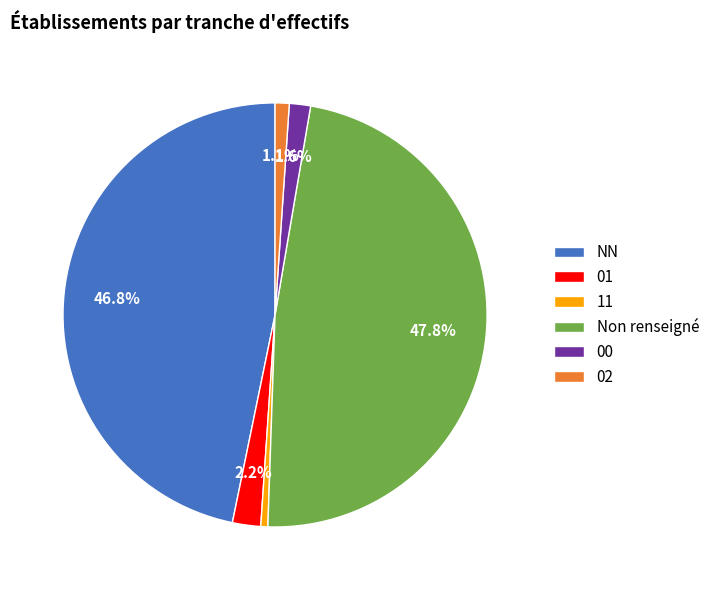

Is there a majority slice in this chart?

No